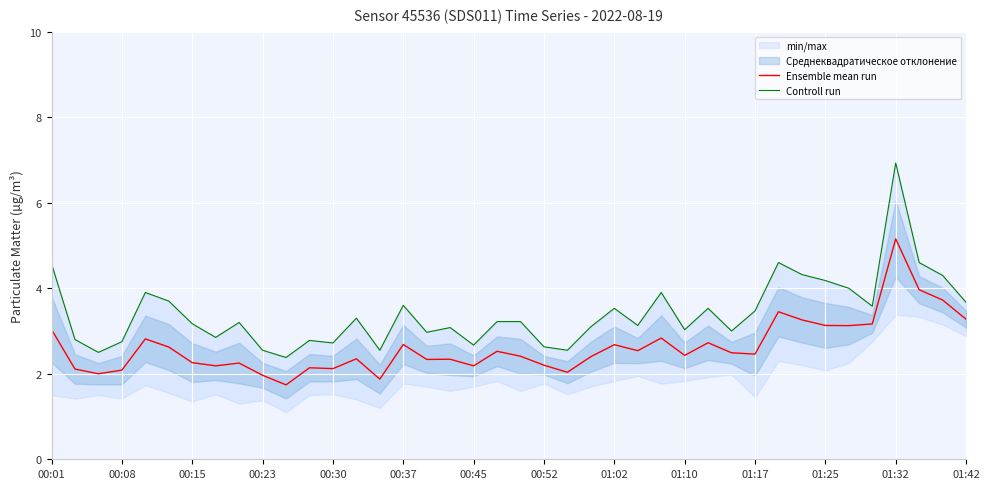

True or false: Controll run and Ensemble mean run cross at least once.

False